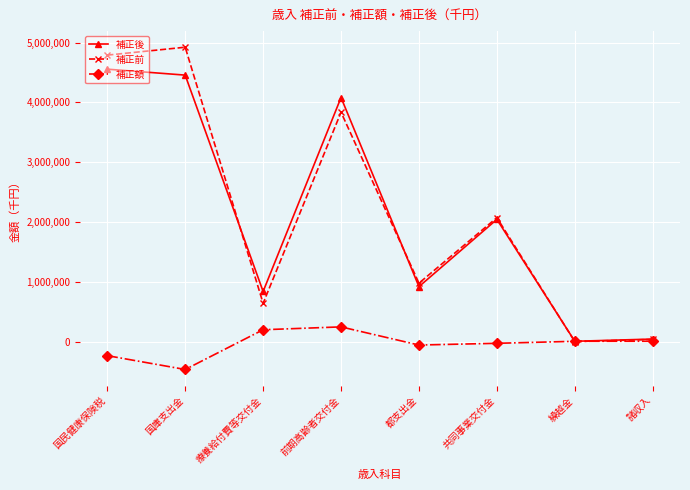

What is the label of the 4th point from the right?

都支出金